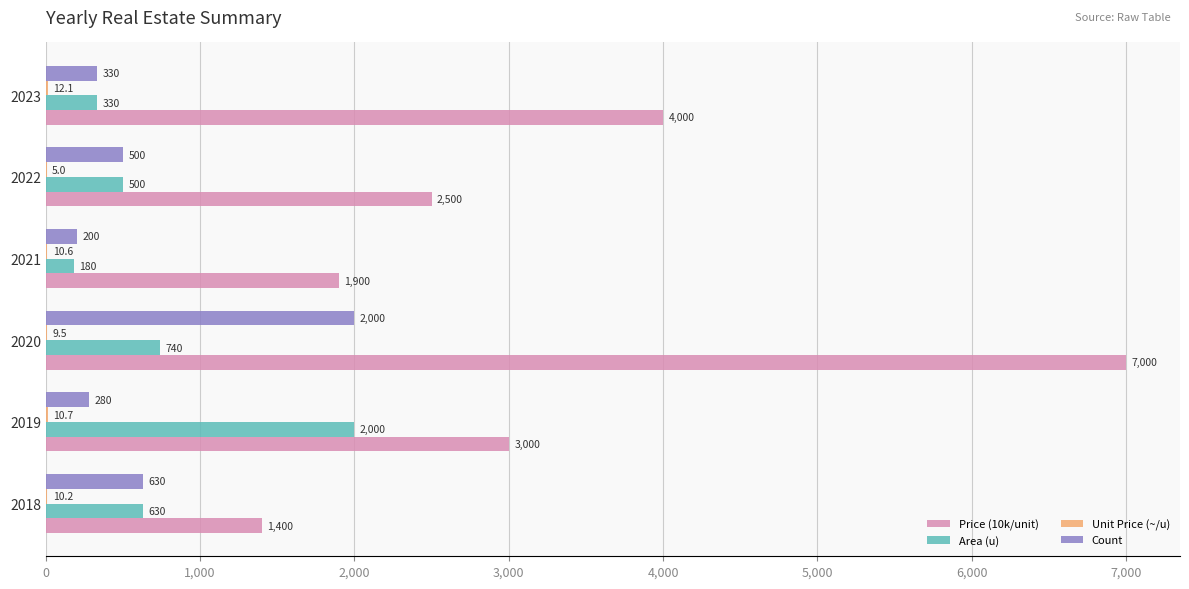

Between 2019 and 2021, which series saw the biggest shift?

Area (u)